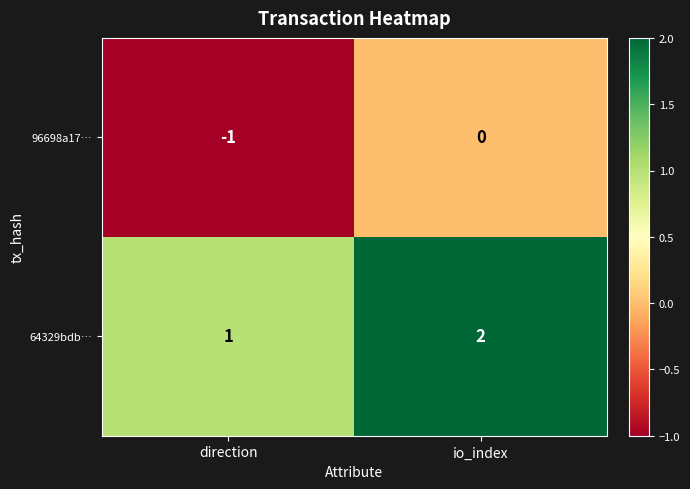

Reading left to right, list all the values displayed in this chart.

96698a17…: direction=-1	io_index=0
64329bdb…: direction=1	io_index=2